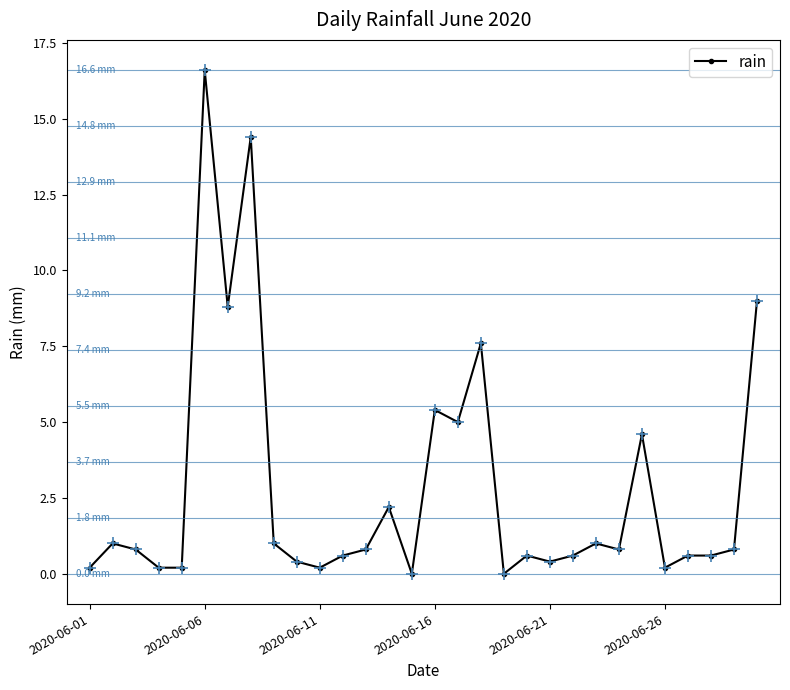

True or false: the data has more than 0 interior local peaks.

True